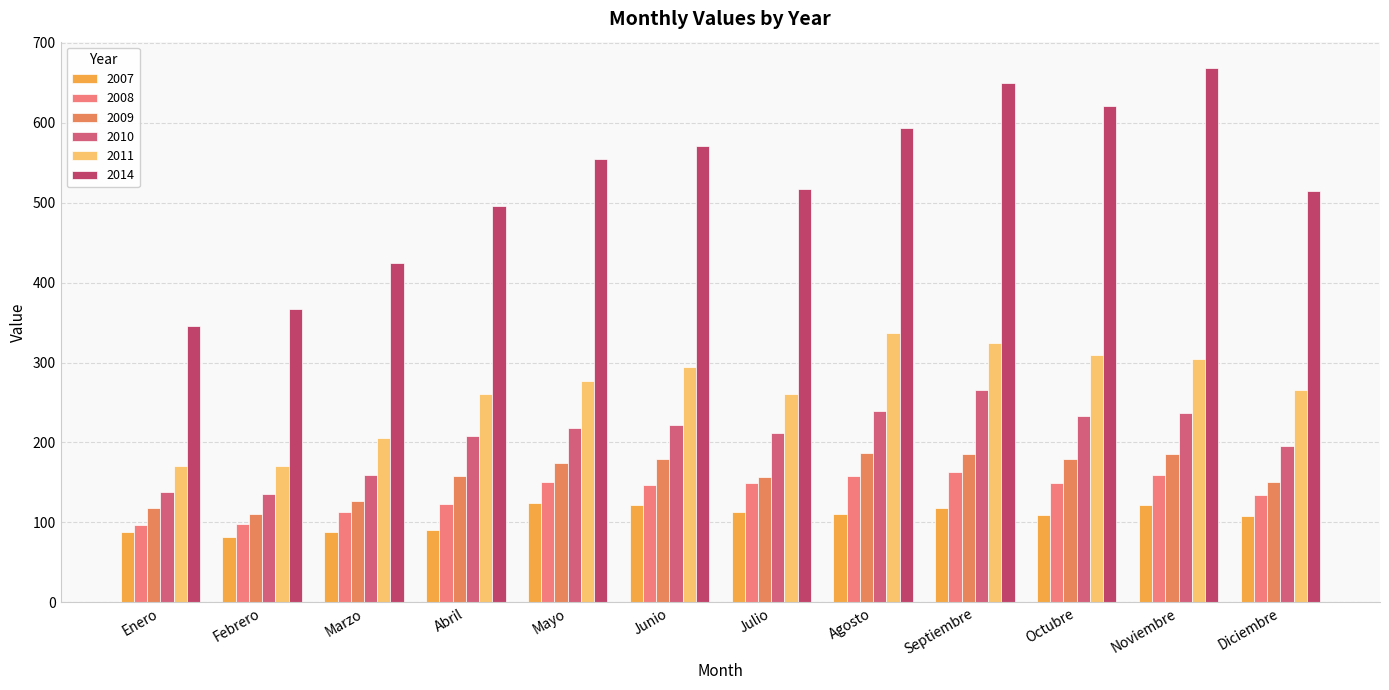

How many groups of bars are there?

12